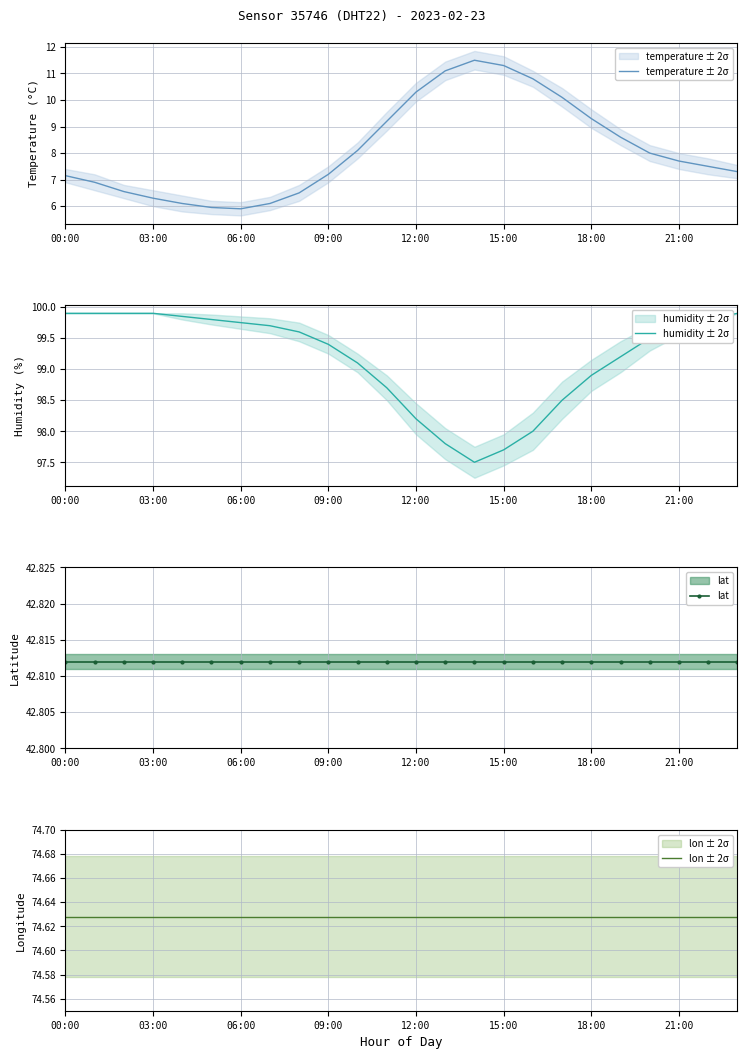

What is the lowest value of the lon ± 2σ series?

74.6